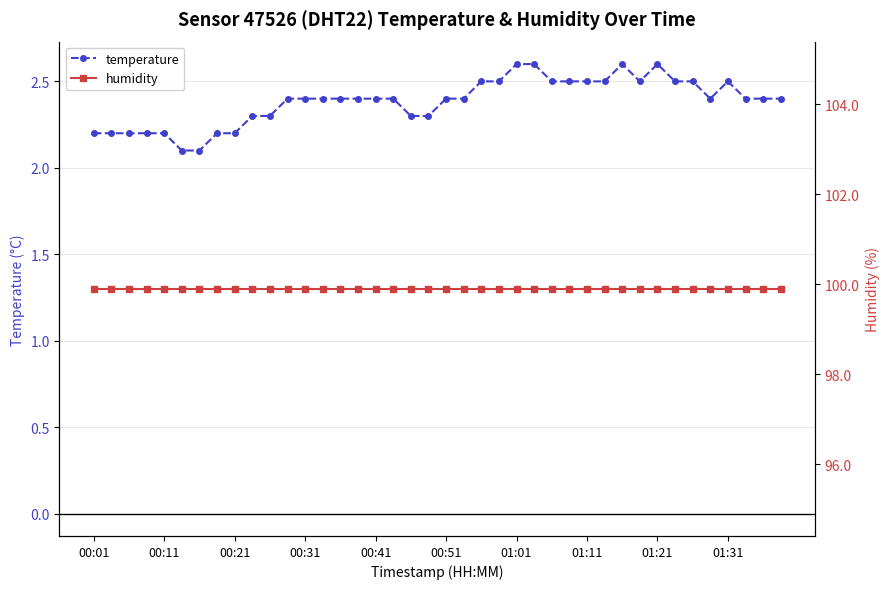

Reading left to right, extract all data points from this chart.

temperature: 2.2	2.2	2.2	2.2	2.2	2.1	2.1	2.2	2.2	2.3	2.3	2.4	2.4	2.4	2.4	2.4	2.4	2.4	2.3	2.3	2.4	2.4	2.5	2.5	2.6	2.6	2.5	2.5	2.5	2.5	2.6	2.5	2.6	2.5	2.5	2.4	2.5	2.4	2.4	2.4
humidity: 99.9	99.9	99.9	99.9	99.9	99.9	99.9	99.9	99.9	99.9	99.9	99.9	99.9	99.9	99.9	99.9	99.9	99.9	99.9	99.9	99.9	99.9	99.9	99.9	99.9	99.9	99.9	99.9	99.9	99.9	99.9	99.9	99.9	99.9	99.9	99.9	99.9	99.9	99.9	99.9